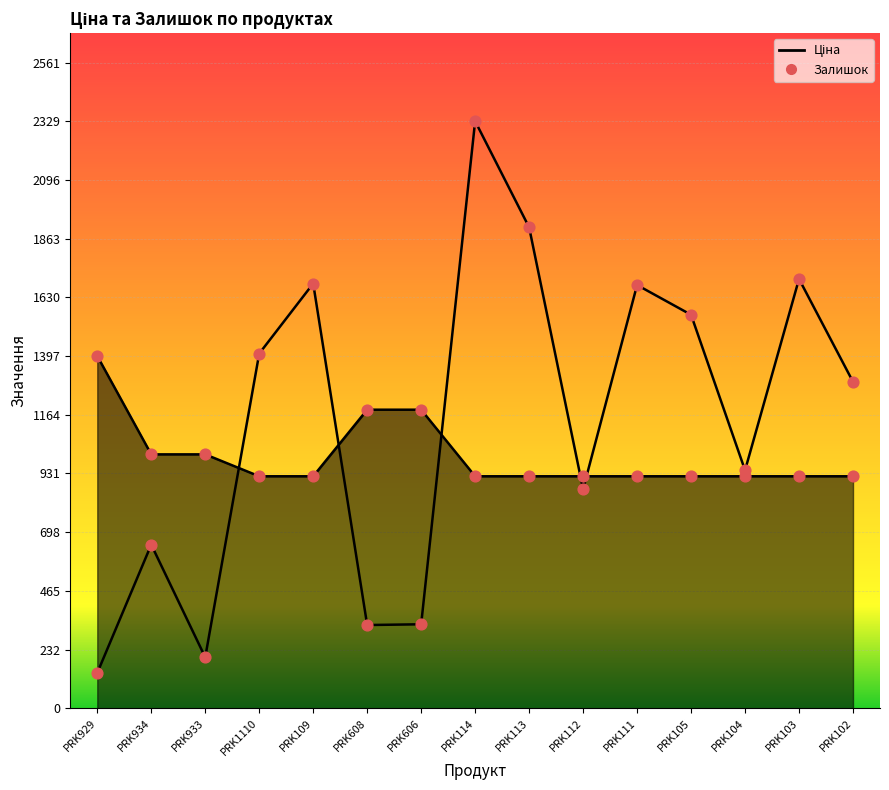

What are all the series names shown in the legend?

Ціна, Залишок